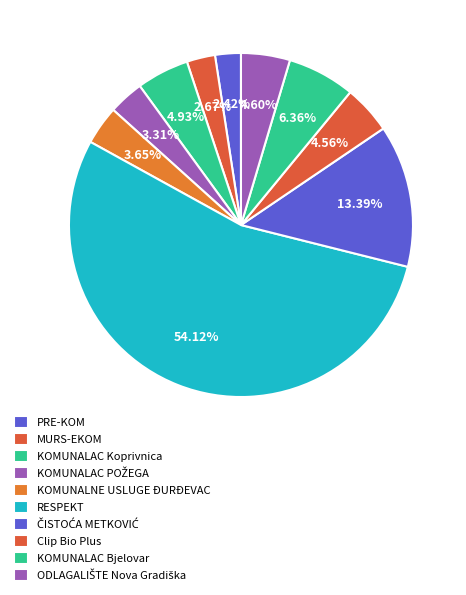

What is the change in value from MURS-EKOM to RESPEKT?

+46614584.3